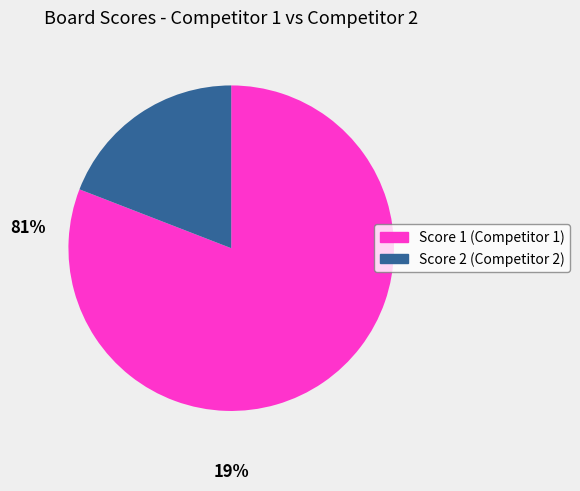

Does any single category account for the majority?

Yes